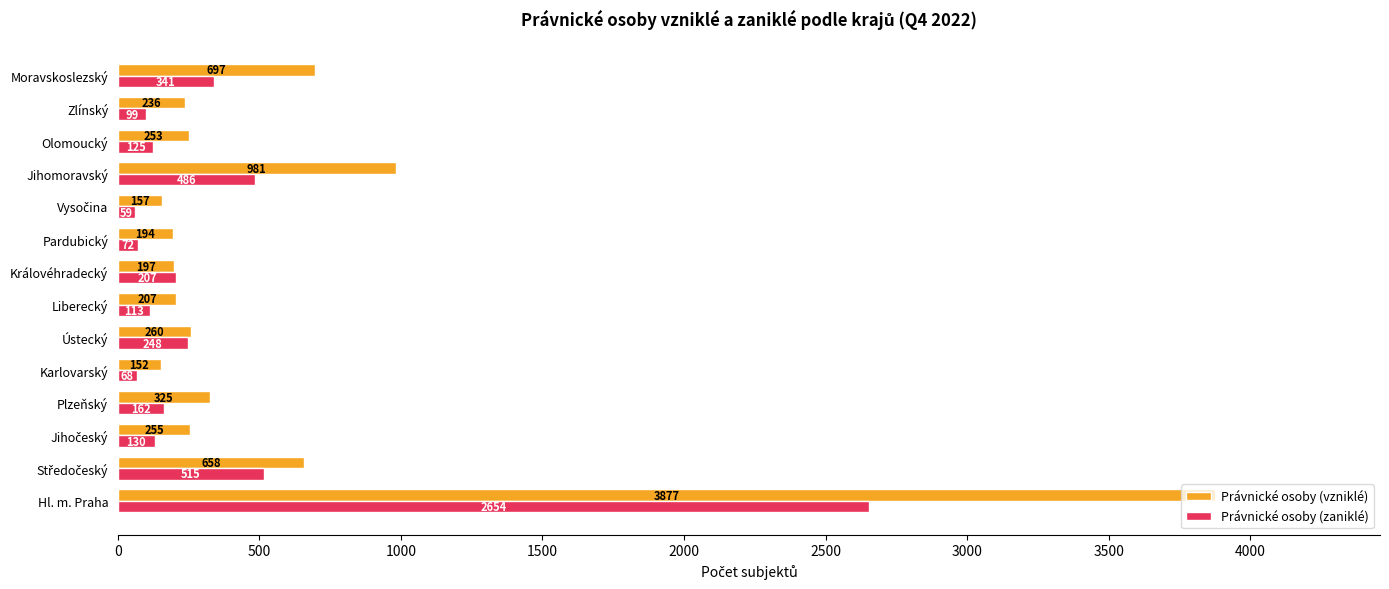

Which series has the largest range (max minus min)?

Právnické osoby (vzniklé)